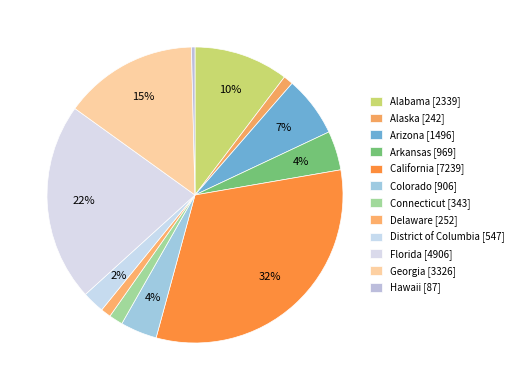

The Arizona slice represents 7% of the pie. True or false?

True